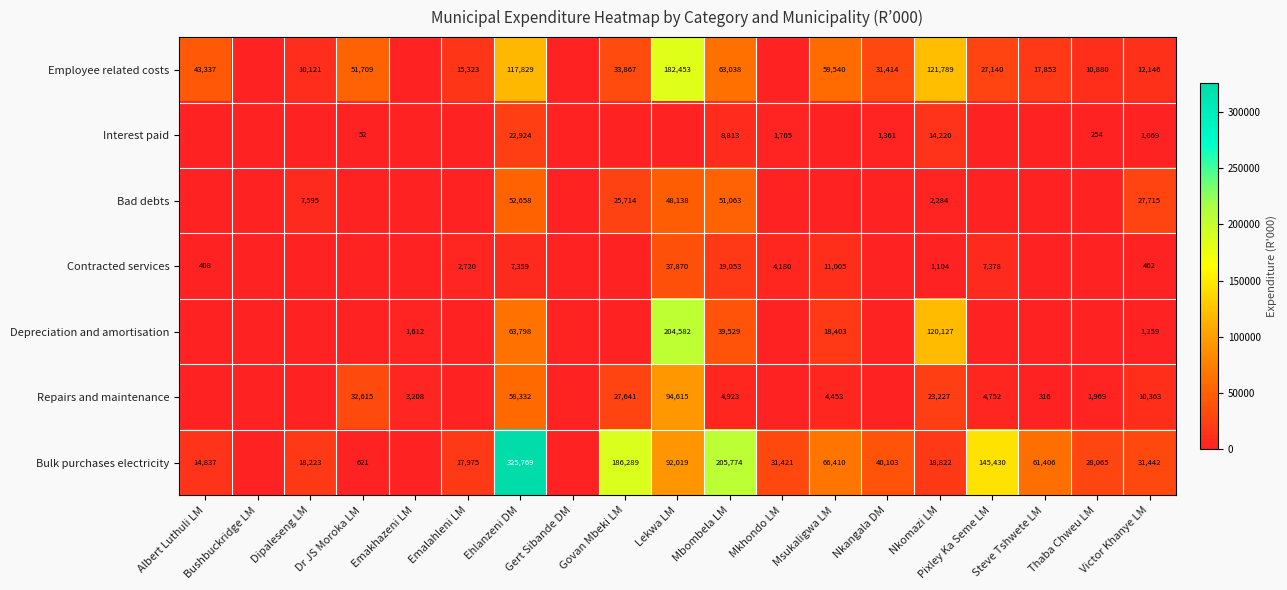

What is the maximum value shown in the chart?

325769